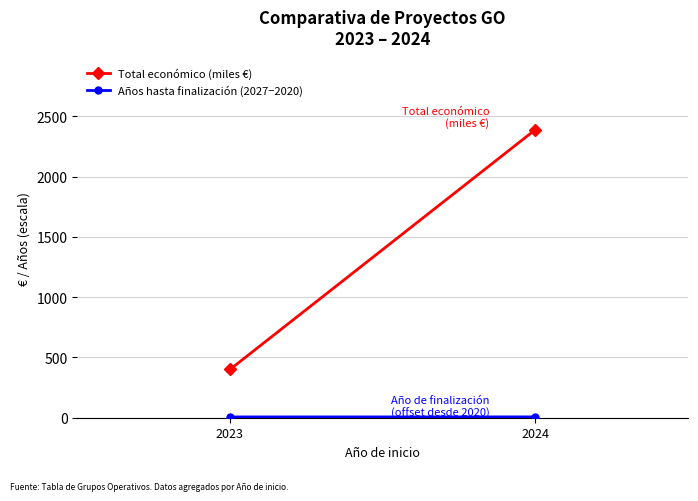

Reading left to right, extract all data points from this chart.

Total económico (miles €): 2023=400.0	2024=2388.5
Años hasta finalización (2027−2020): 2023=6.5	2024=6.8